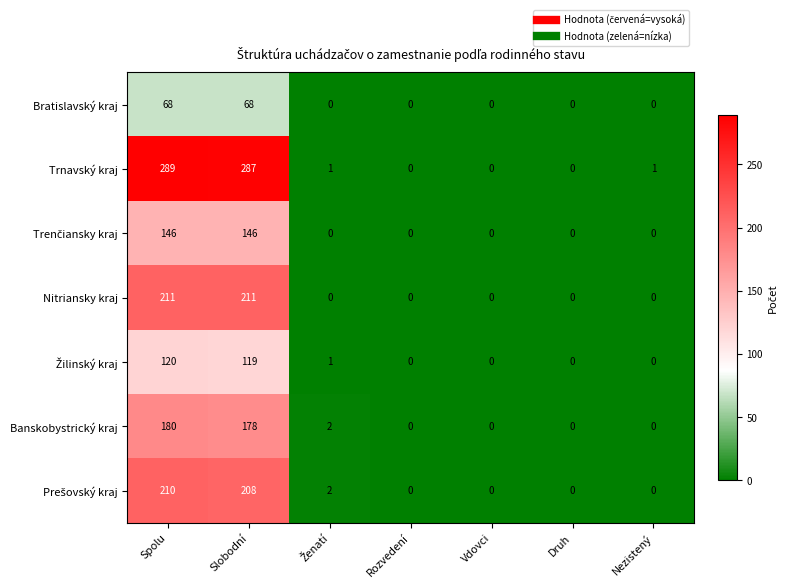

How many Bratislavský kraj values are between 0 and 68?

7